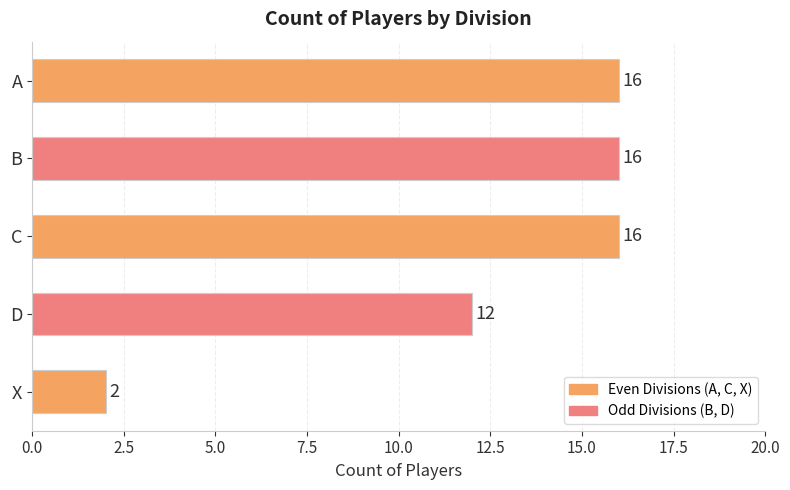

What is the minimum value shown in the chart?

2